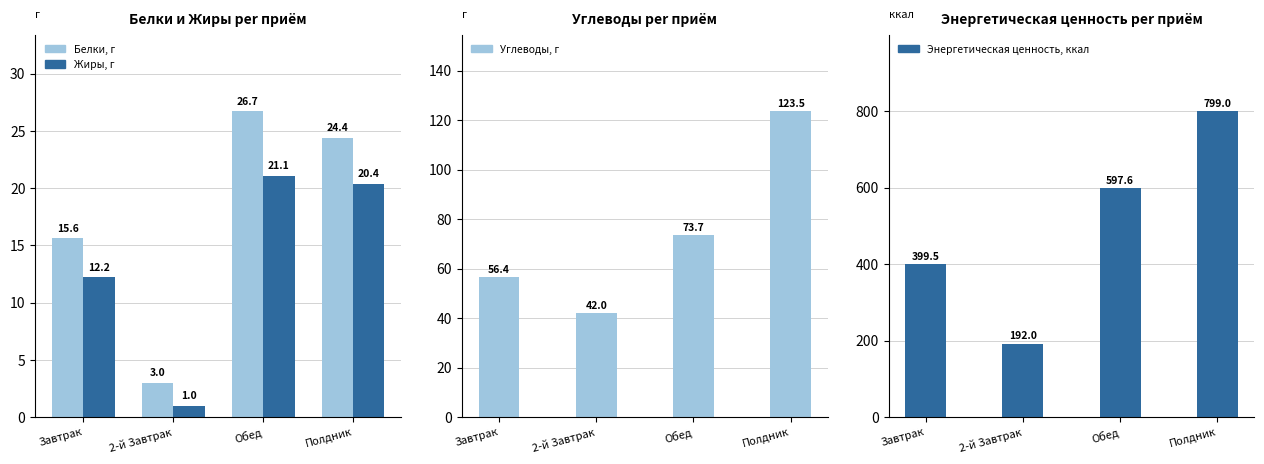

Is the value of Энергетическая ценность, ккал at Завтрак greater than the value of Жиры, г at 2-й Завтрак?

Yes